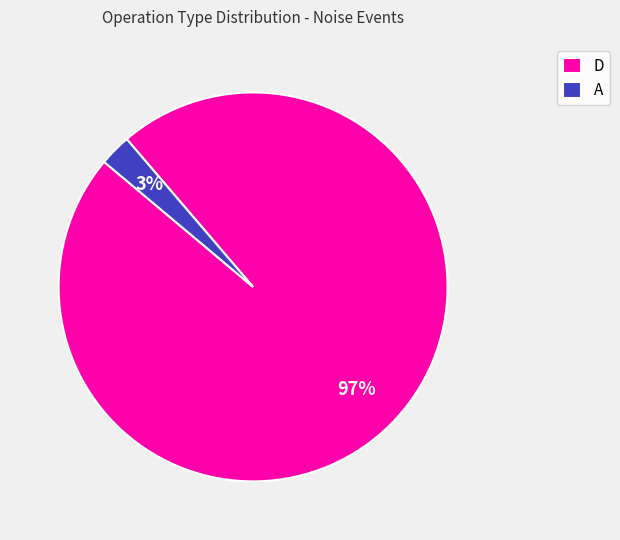

Combined, do A and D account for over 50%?

Yes